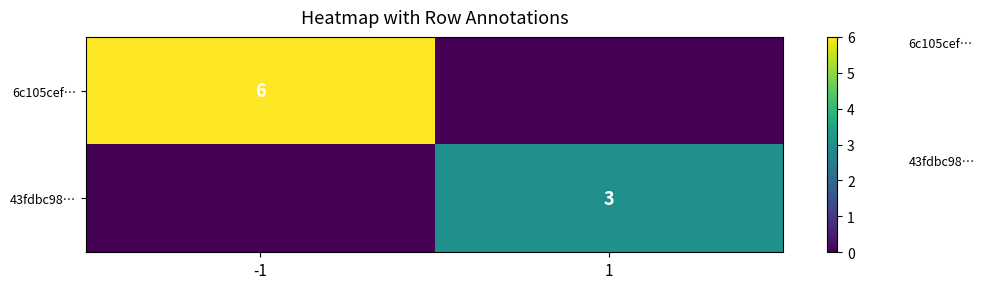

Is it true that 6c105cef… equals 6 at -1?

True